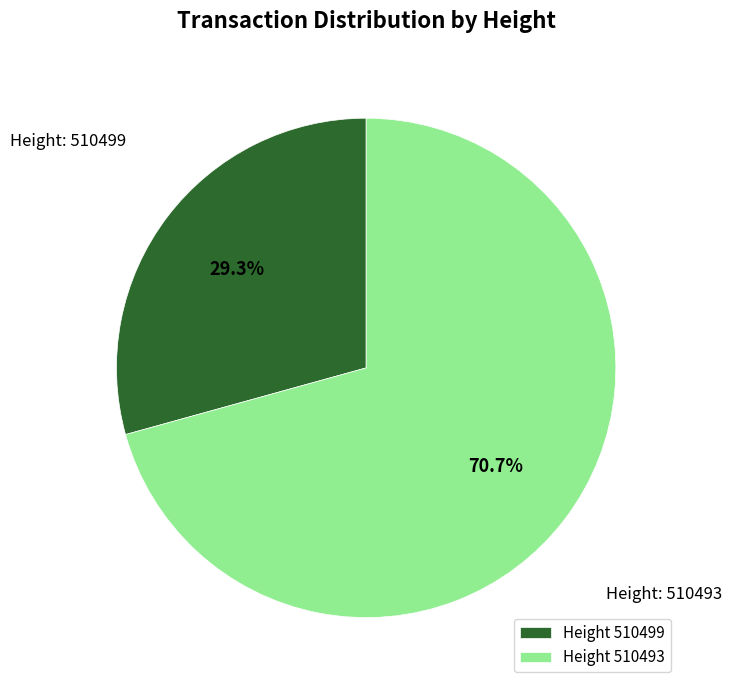

What percentage is NOT represented by Height 510493?

29.3%